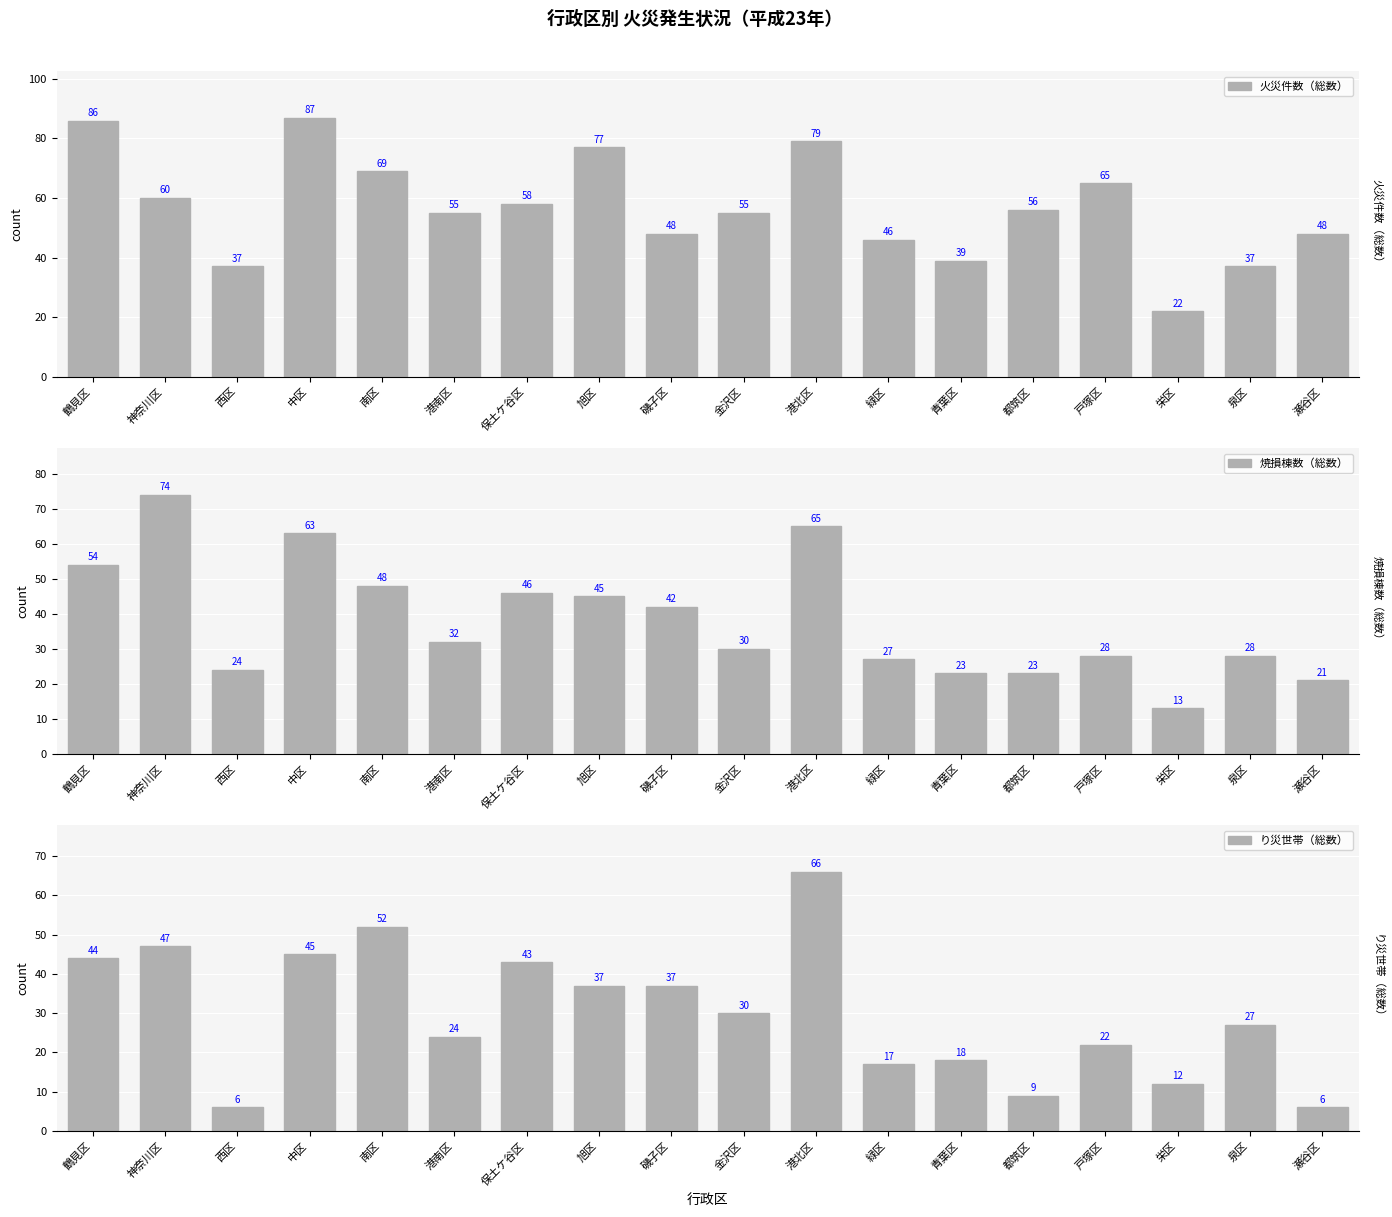

Rank the series by their maximum value, from lowest to highest.

り災世帯（総数）, 焼損棟数（総数）, 火災件数（総数）